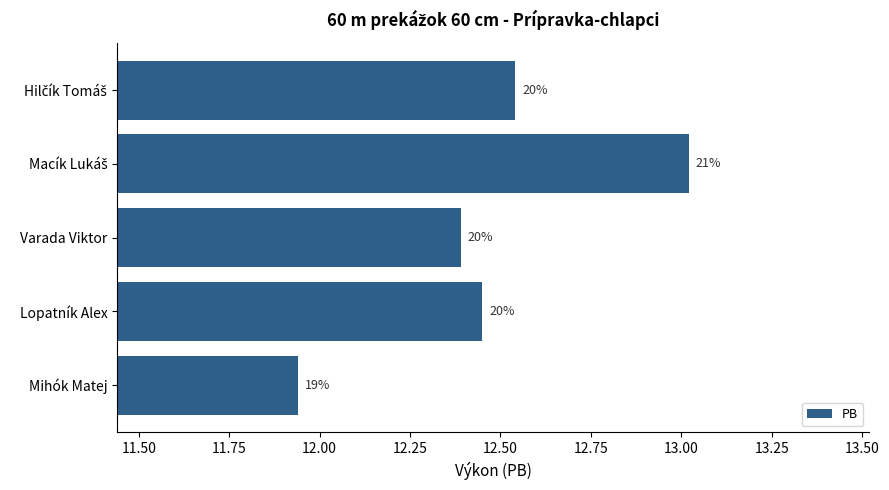

What is the minimum value shown in the chart?

11.9